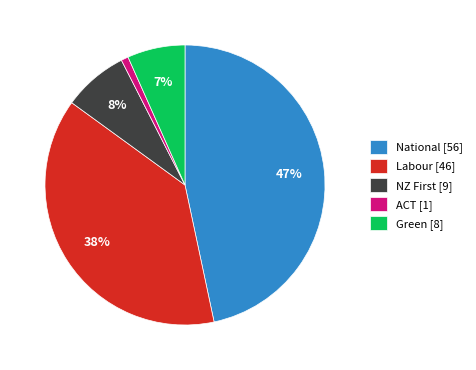

The ACT slice represents 11% of the pie. True or false?

False